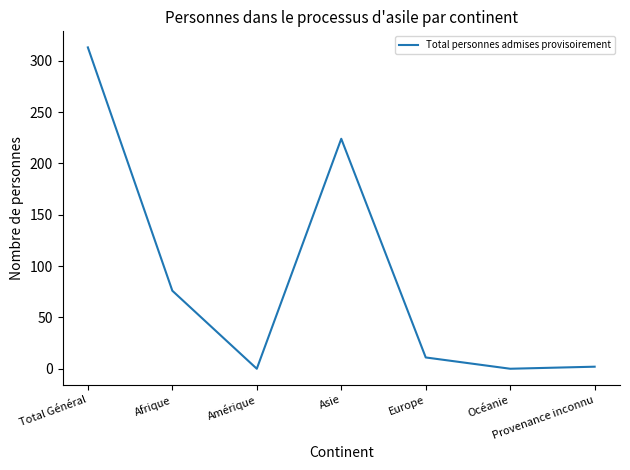

Where does the data first go above 11?

Total Général